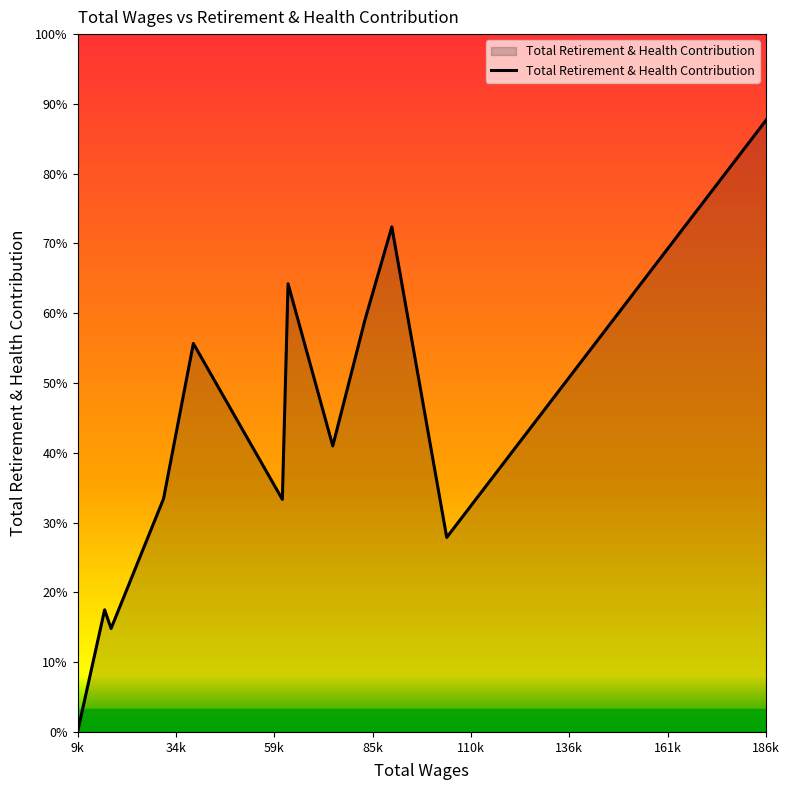

Is this an area chart (filled region under the line)?

Yes